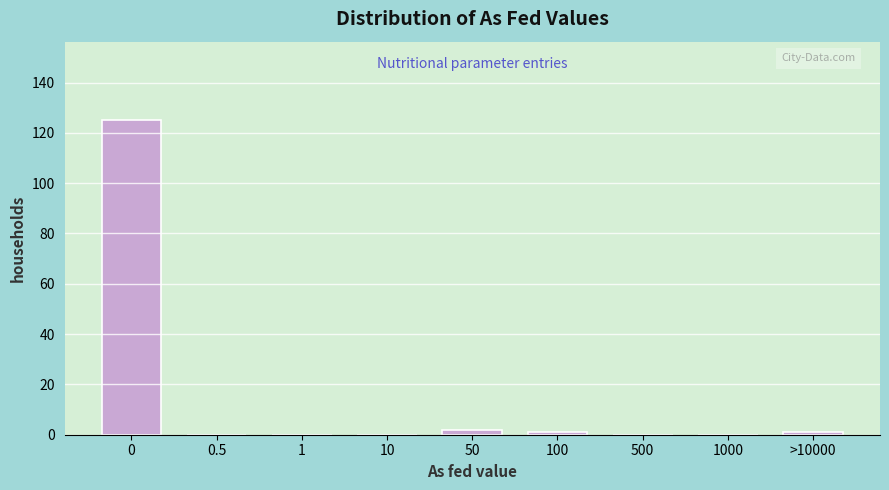

Reading left to right, list all the values displayed in this chart.

0=125	0.5=0	1=0	10=0	50=2	100=1	500=0	1000=0	>10000=1